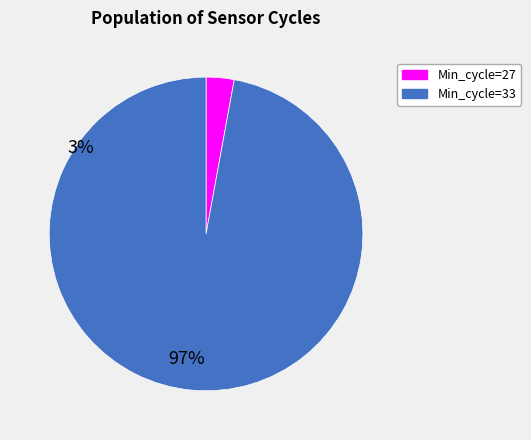

Which category accounts for the majority?

Min_cycle=33